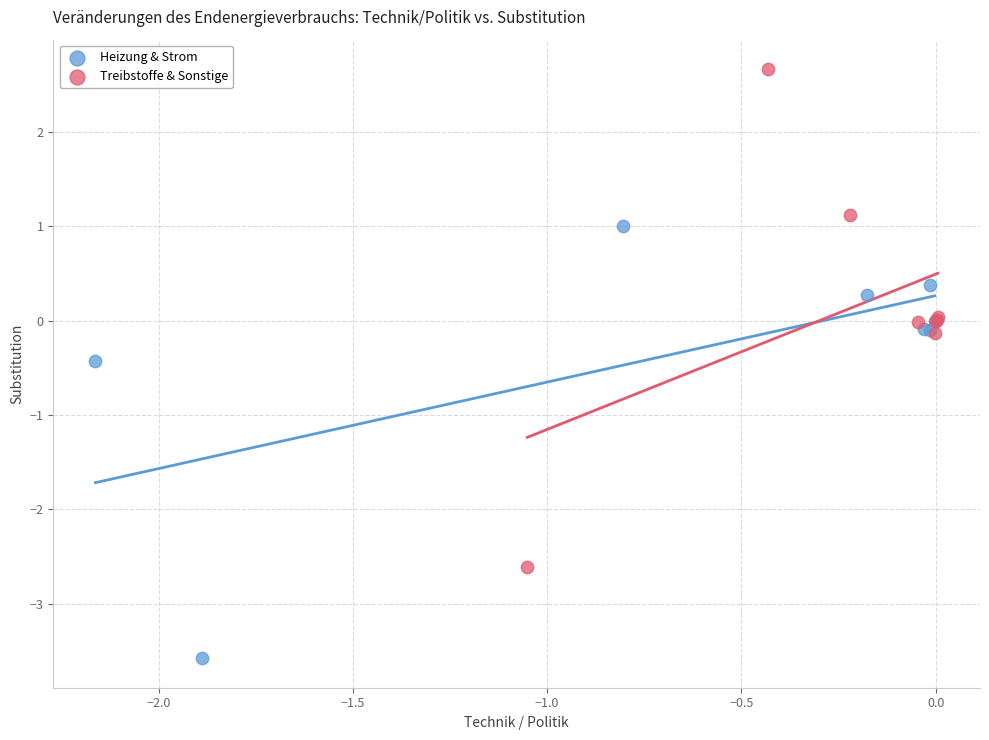

Which series has the largest Y range (max minus min)?

Treibstoffe & Sonstige